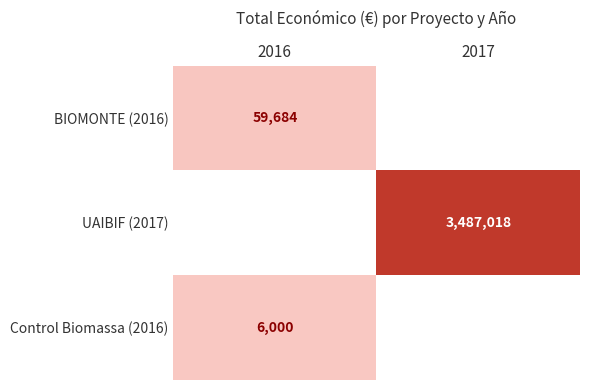

The value of UAIBIF (2017) at 2017 is 3487018. True or false?

True